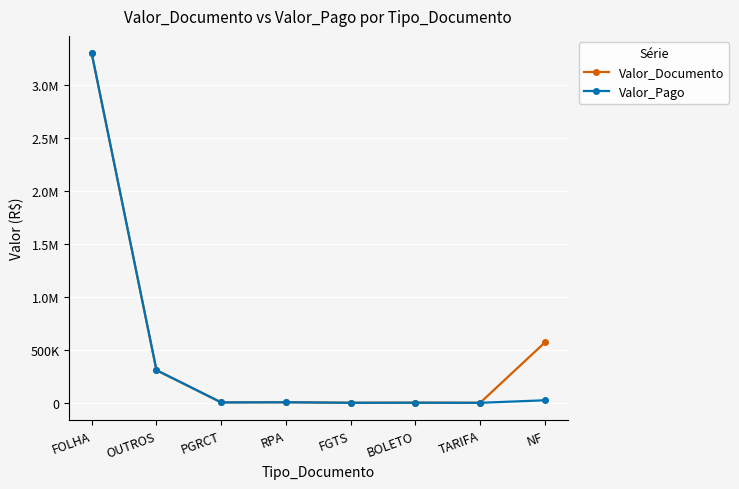

Reading right to left, what are all the values shown in this chart?

Valor_Documento: NF=570909.8	TARIFA=19.0	BOLETO=1134.0	FGTS=300.7	RPA=5236.3	PGRCT=4335.4	OUTROS=308589.8	FOLHA=3303584.2
Valor_Pago: NF=23970.4	TARIFA=19.0	BOLETO=1134.0	FGTS=300.7	RPA=5236.3	PGRCT=3451.7	OUTROS=308589.8	FOLHA=3303584.2